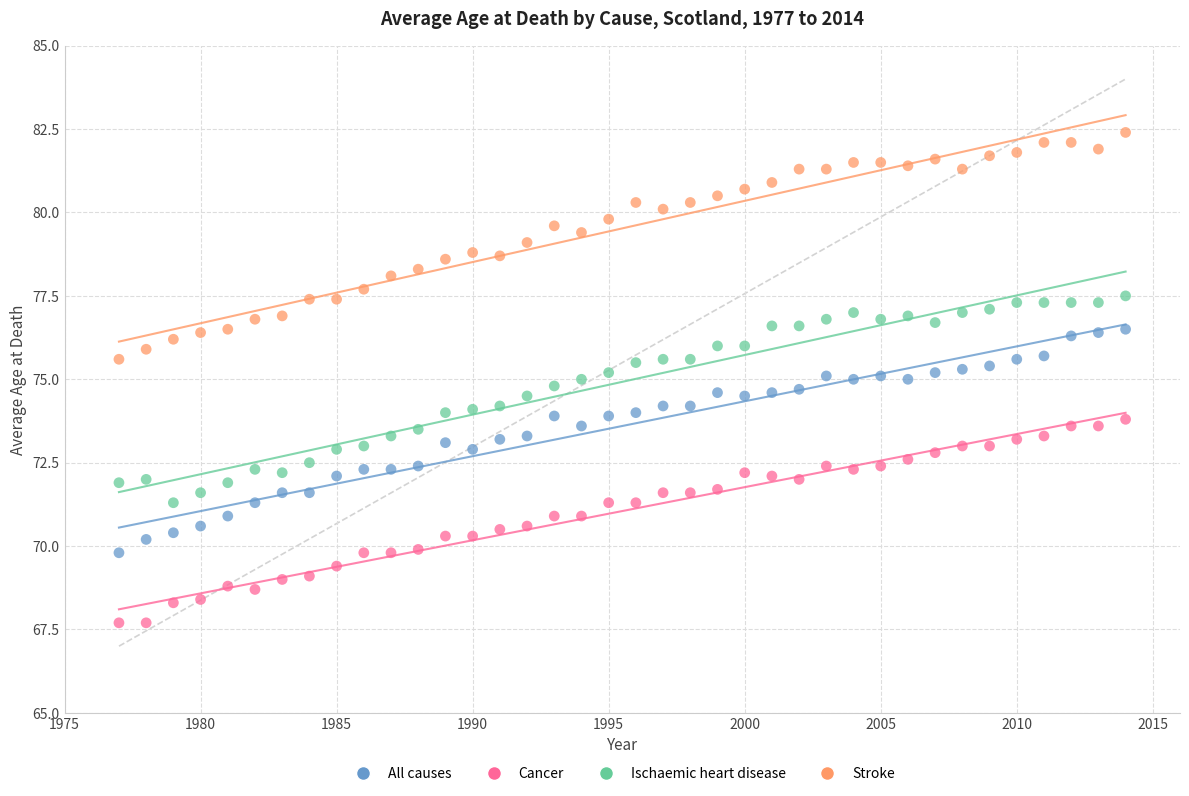

What are all the series names shown in the legend?

All causes, Cancer, Ischaemic heart disease, Stroke